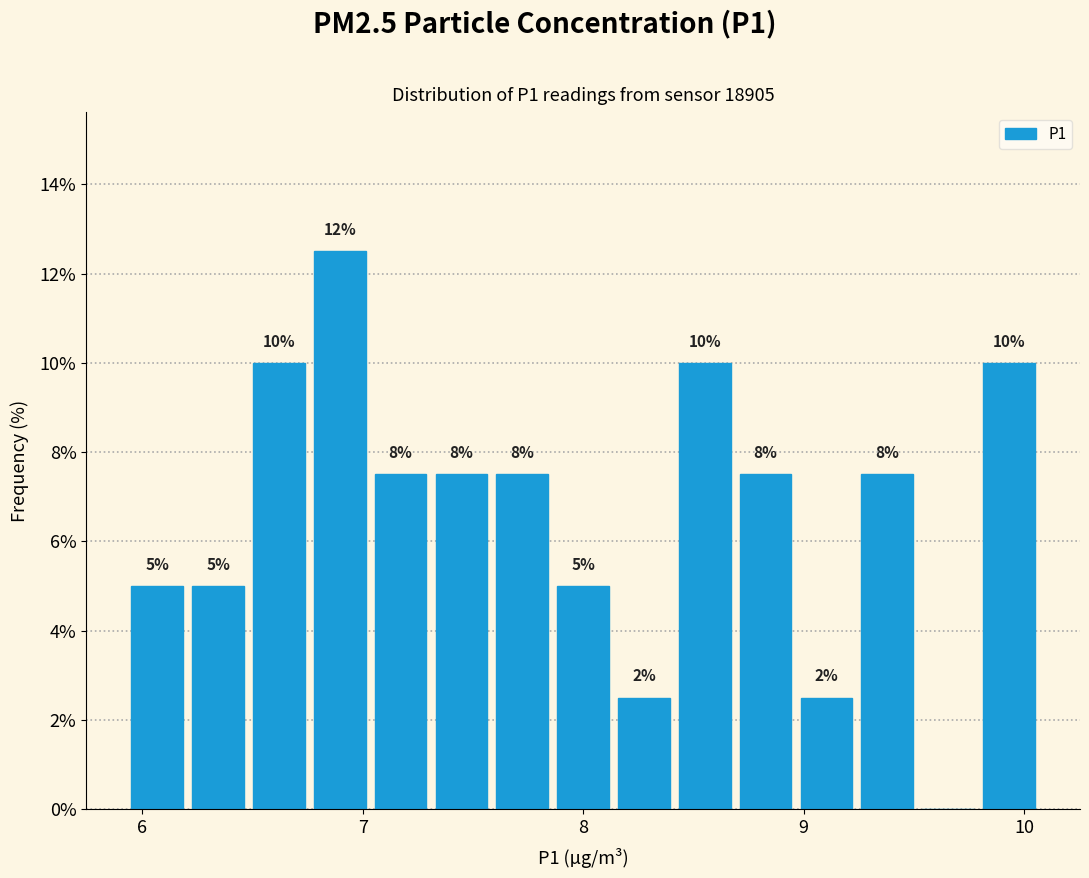

Around what value on the x-axis is the tallest bar? Give the approximate position of its centre, as read against the axis.

6.9